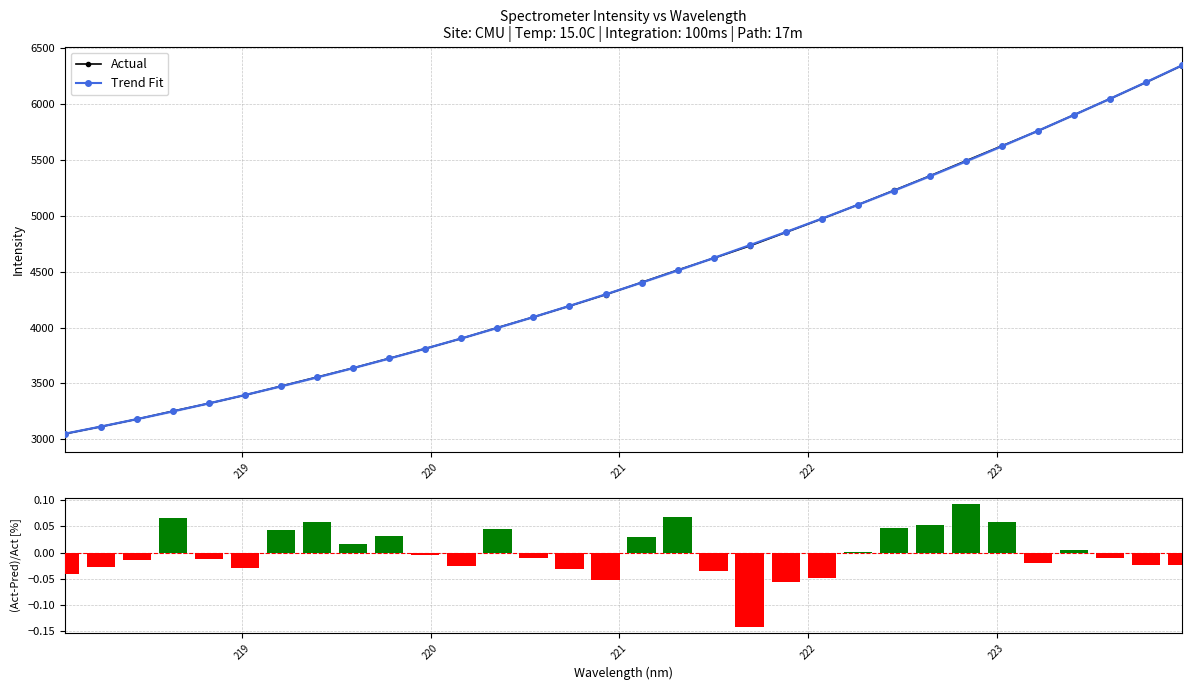

What is the lowest value of the Trend Fit series?

3050.4